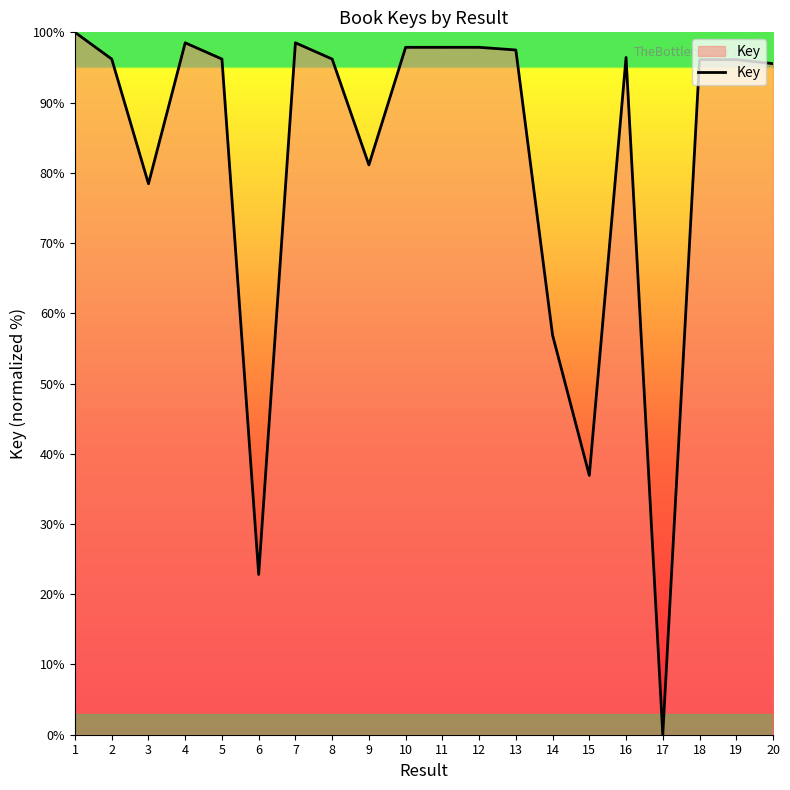

At which category does the chart reach its peak across all series?

1